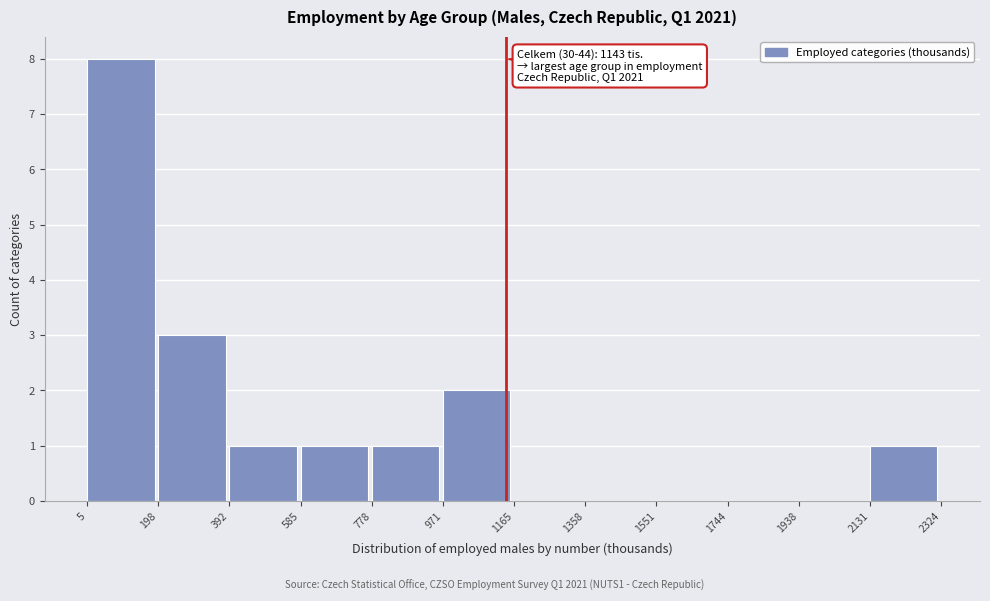

Over which range of the x-axis is the bar tallest?

5 to 198